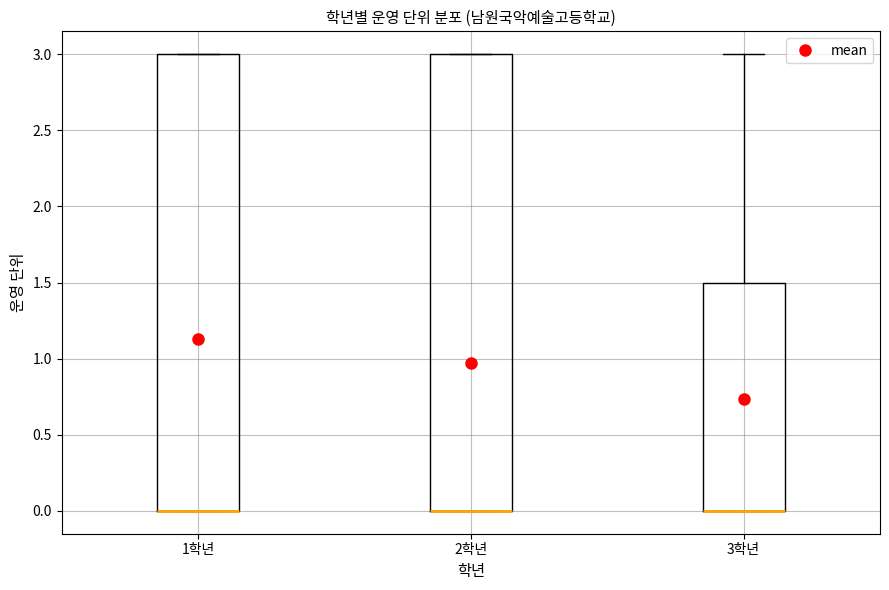

Reading left to right, read every box against the y-axis: the position of its median line, the range the box covers, and the ends of its whiskers. The values are not printed on the chart, so give them approximately, as read against the axis.

1학년: median 0.0 (drawn on the box's lower edge), box 0.0 to 3.0, whiskers 0.0 to 3.0
2학년: median 0.0 (drawn on the box's lower edge), box 0.0 to 3.0, whiskers 0.0 to 3.0
3학년: median 0.0 (drawn on the box's lower edge), box 0.0 to 1.5, whiskers 0.0 to 3.0